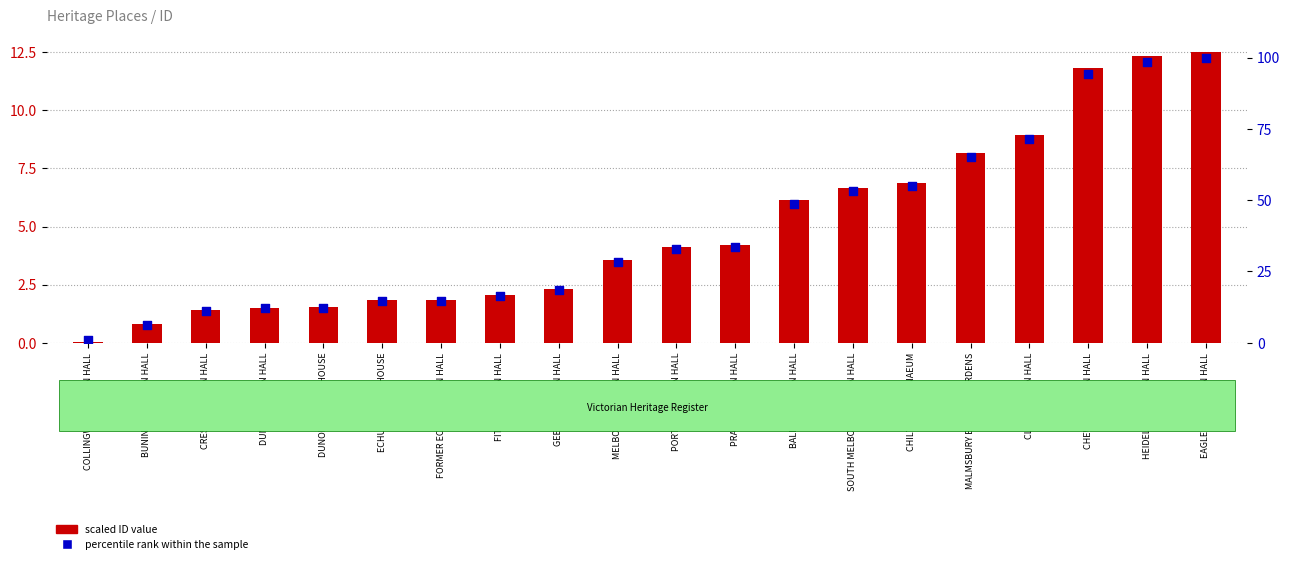

Which series has the widest spread of Y values?

percentile rank within the sample